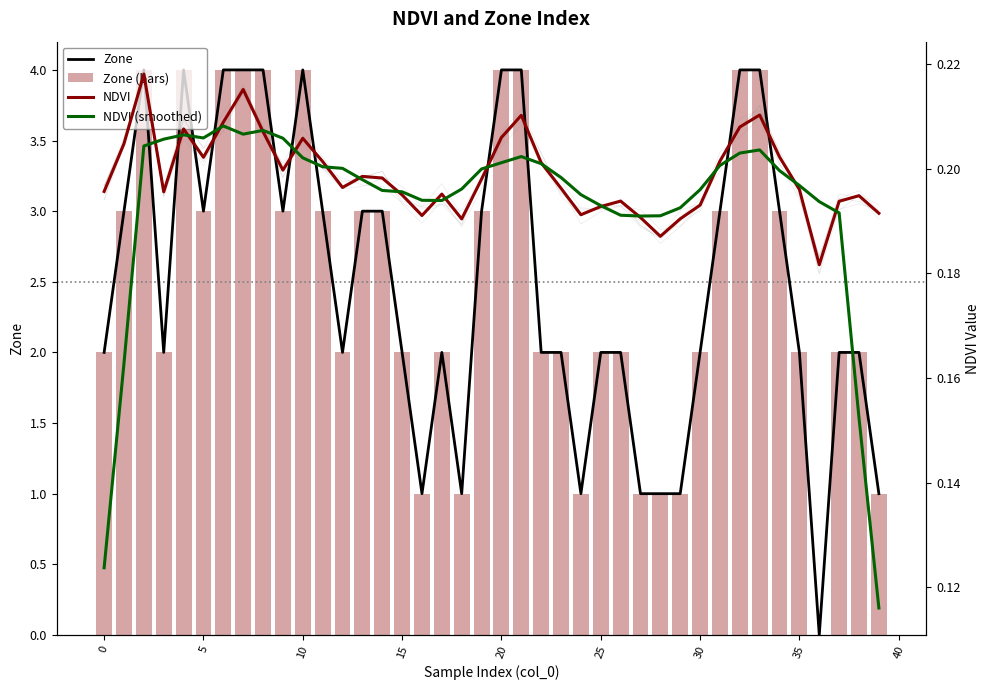

What is the label of the 14th bar from the right?

26